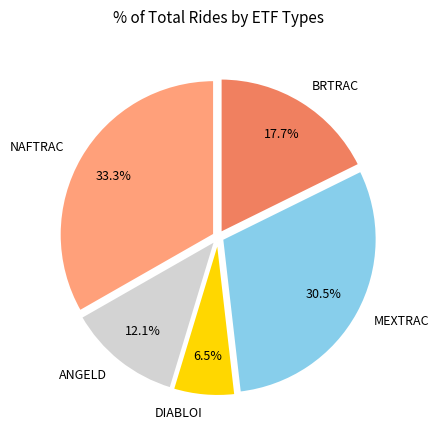

Is there any slice that represents more than half of the pie?

No